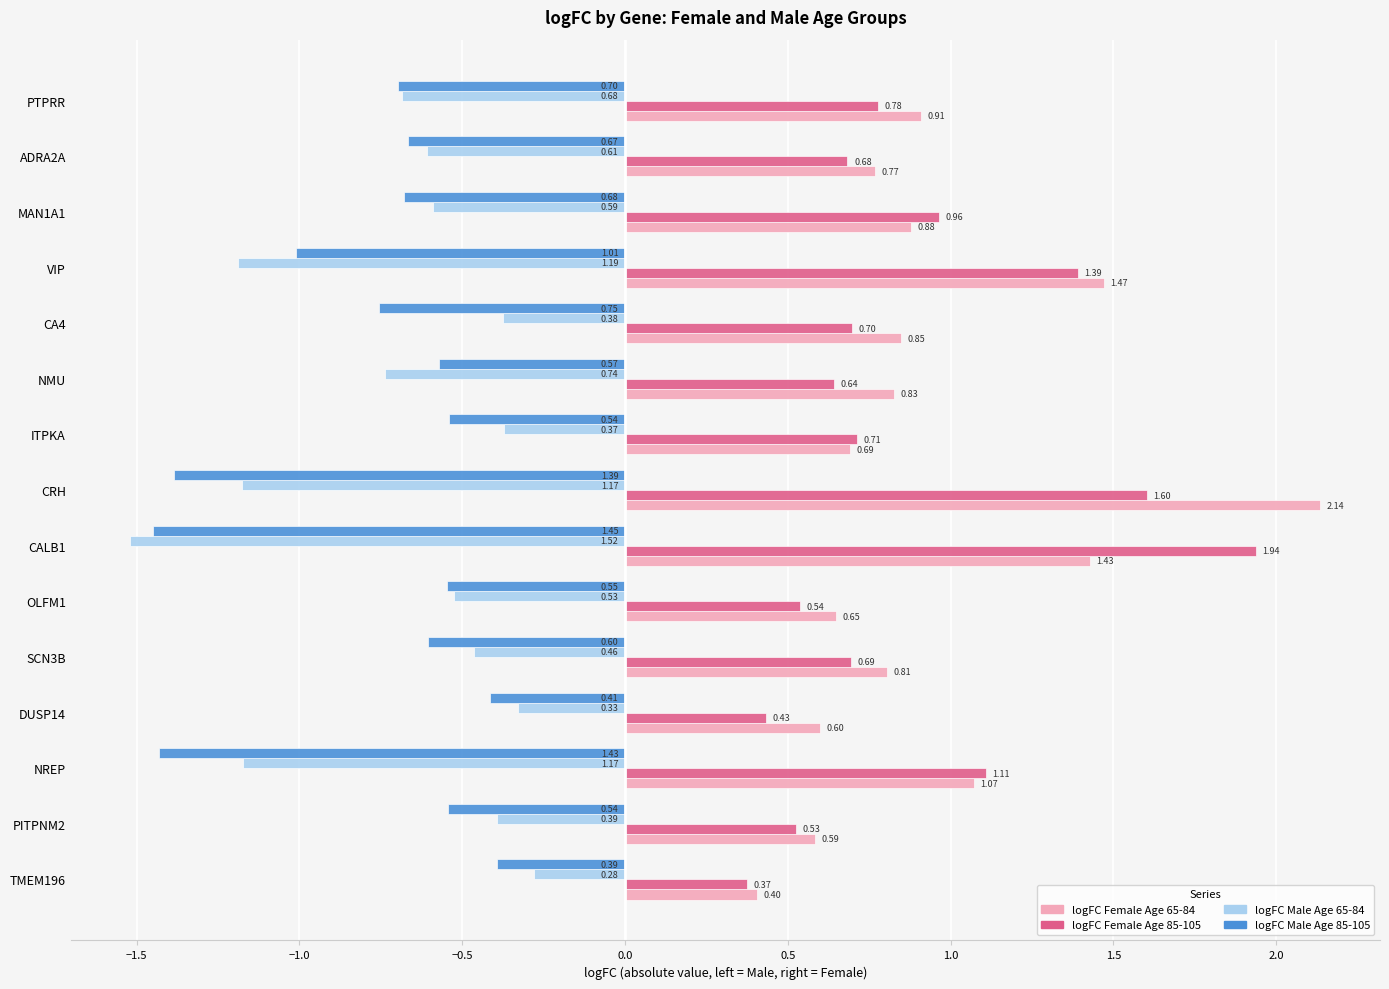

Which series has the largest range (max minus min)?

logFC Female Age 65-84